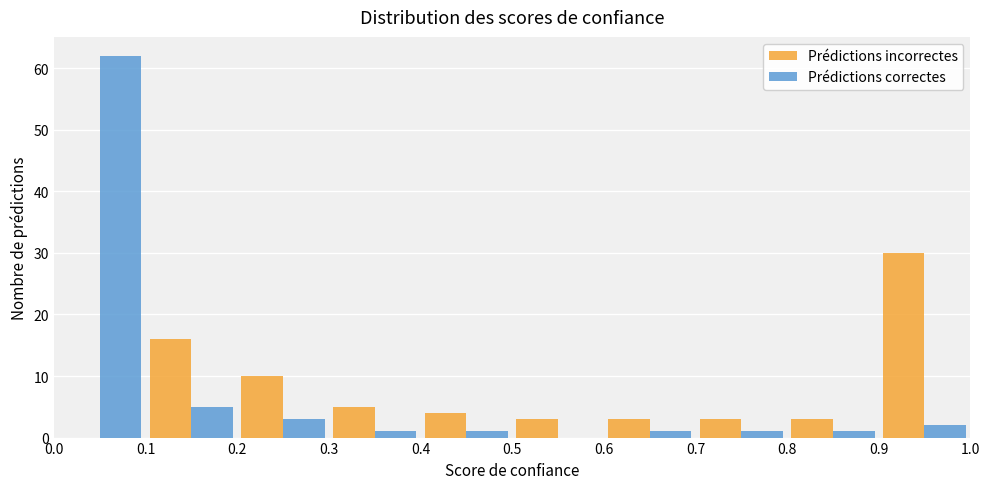

In the Prédictions incorrectes series, which range on the x-axis has the tallest bar?

0.9 to 1.0